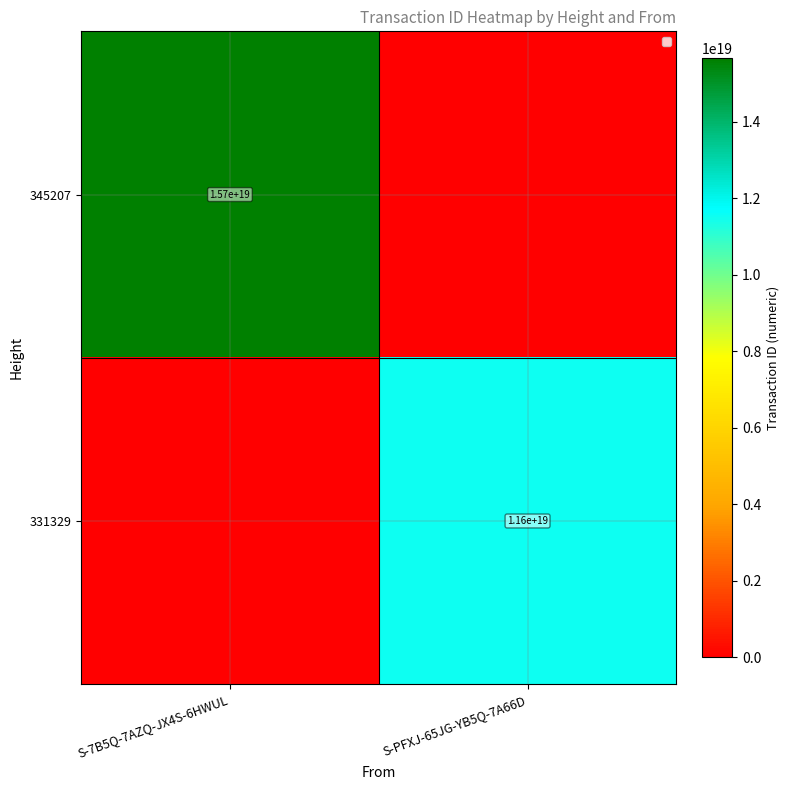

Is it true that 345207 equals 15655144497444722688 at S-7B5Q-7AZQ-JX4S-6HWUL?

True